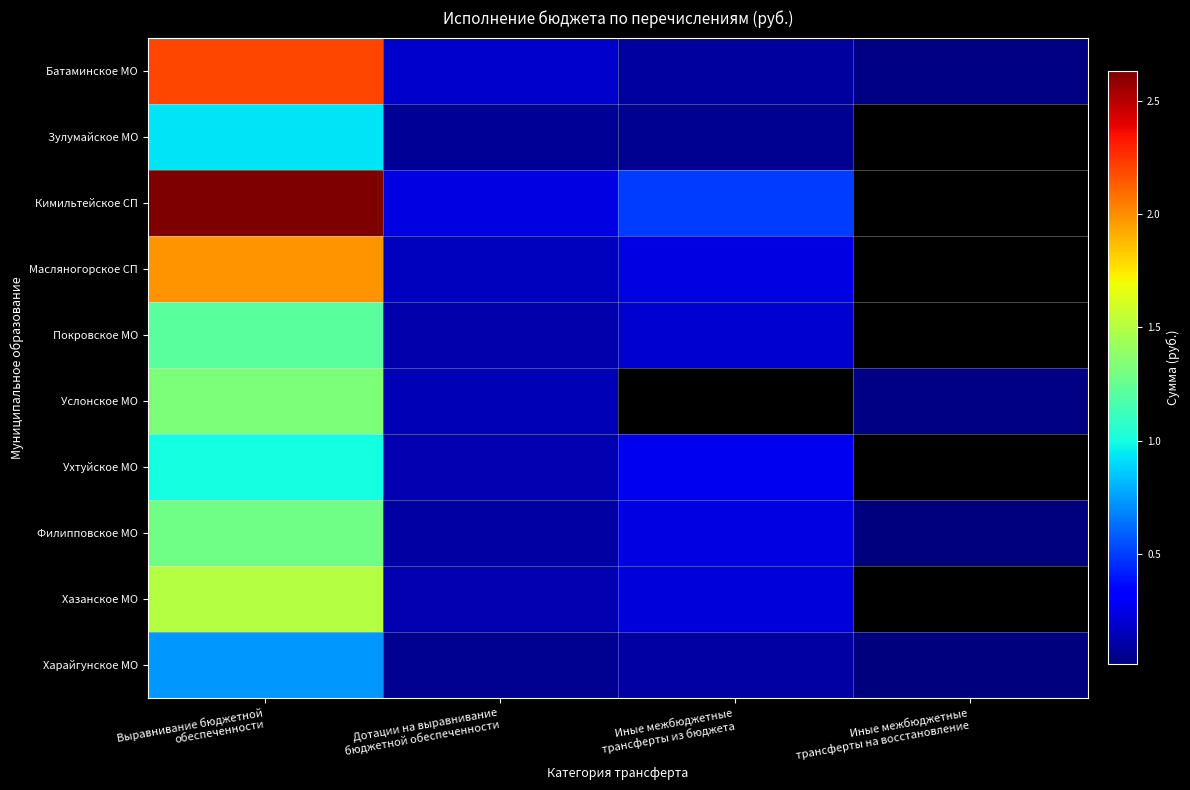

At how many categories does at least one series exceed 24590899?

1